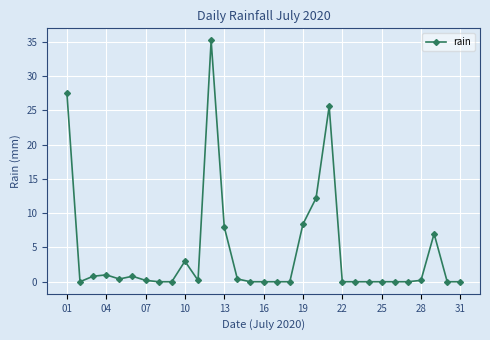

Reading left to right, extract all data points from this chart.

27.6	0.0	0.8	1.0	0.4	0.8	0.2	0.0	0.0	3.0	0.2	35.2	8.0	0.4	0.0	0.0	0.0	0.0	8.4	12.2	25.6	0.0	0.0	0.0	0.0	0.0	0.0	0.2	7.0	0.0	0.0